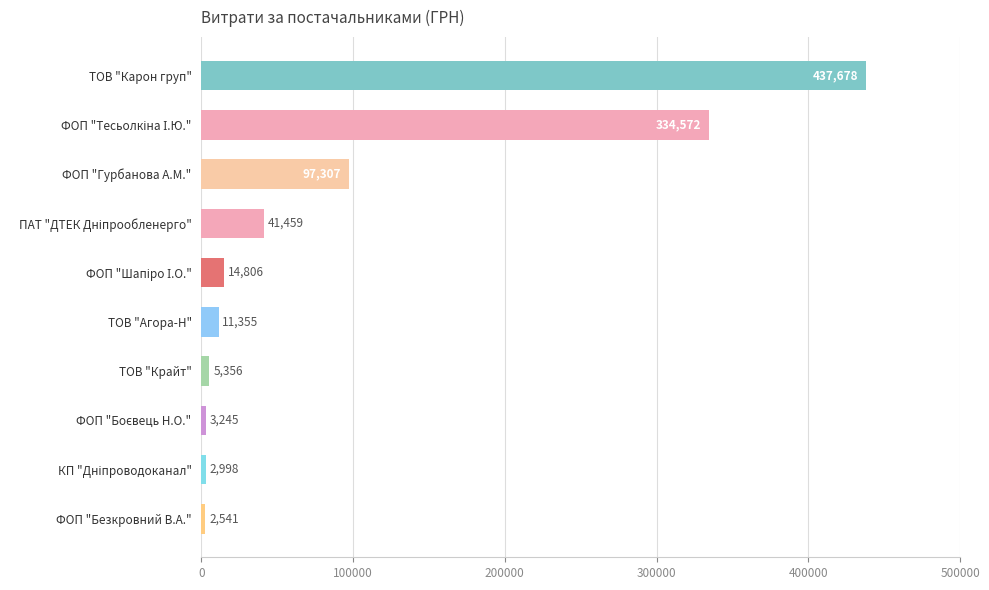

What position from the bottom is ТОВ "Агора-Н"?

5